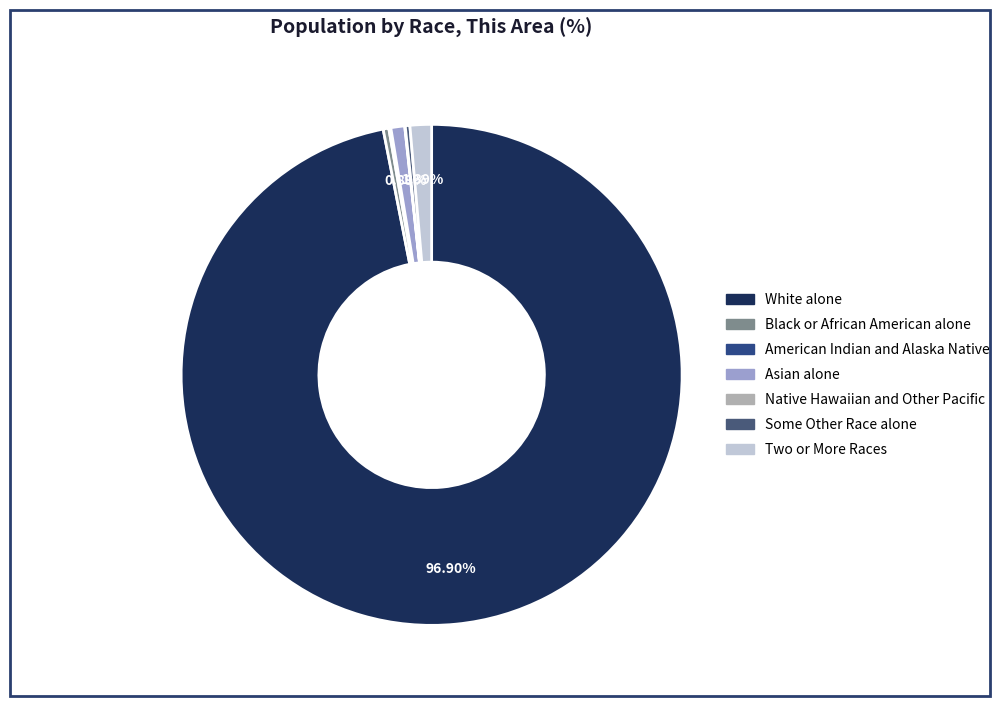

True or false: Asian alone accounts for 1% of the total.

True